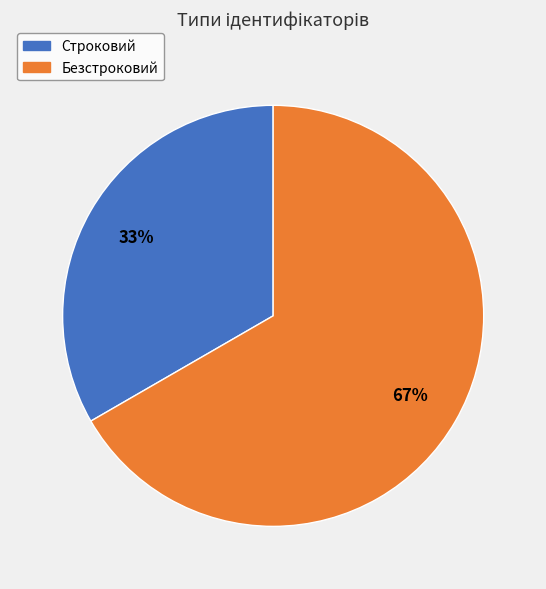

Do Безстроковий and Строковий together represent more than half of the pie?

Yes